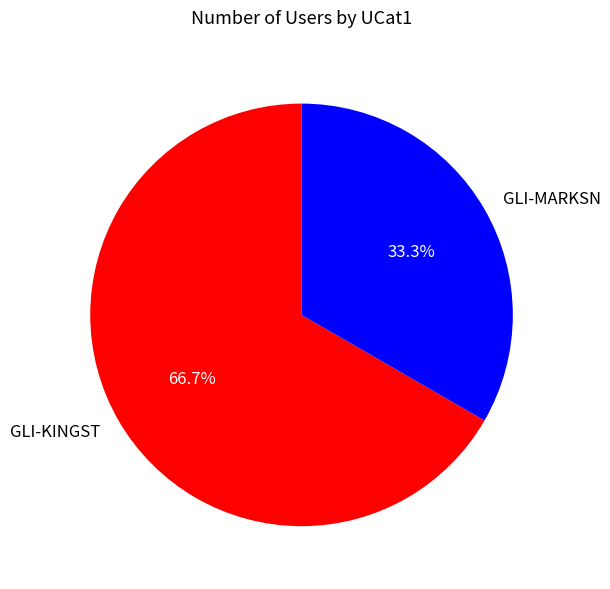

Combined, what portion of the pie is GLI-MARKSN and GLI-KINGST?

100.0%